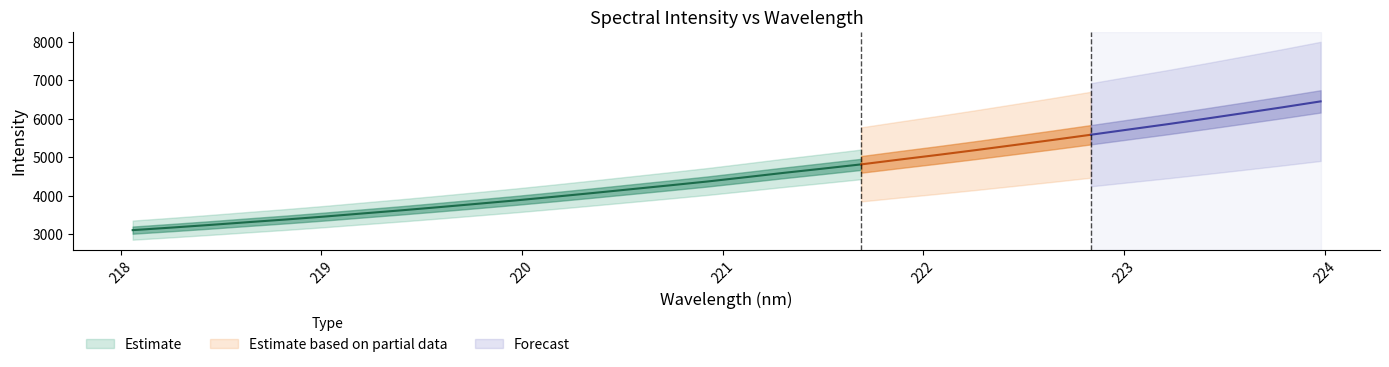

What is the sum of the values at 219.589 and 223.408?

9711.4